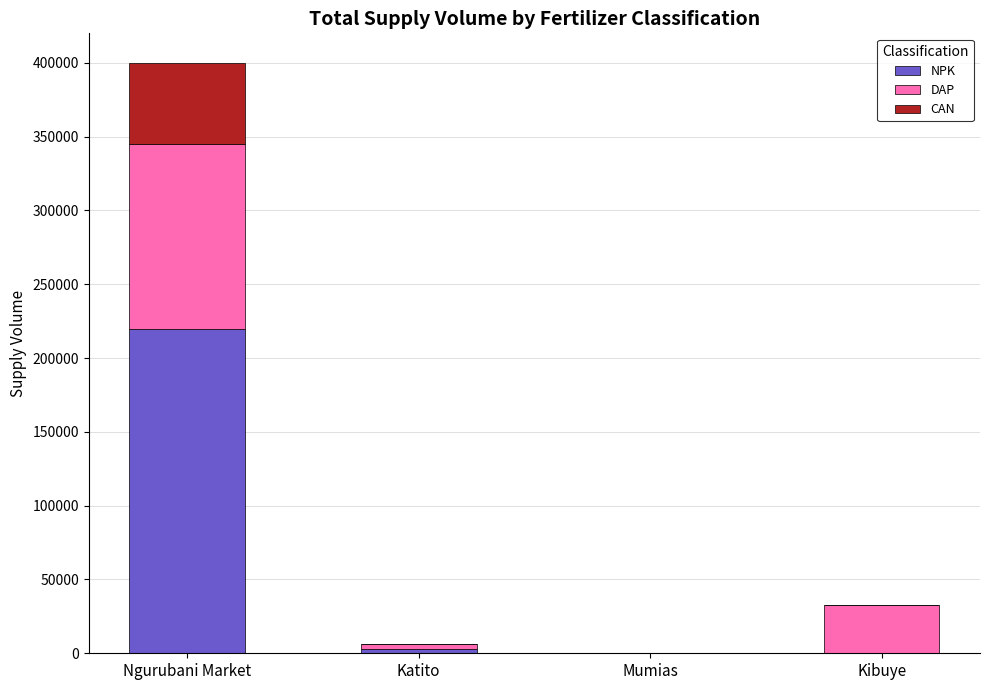

Reading left to right, transcribe the values for NPK.

Ngurubani Market=220000	Katito=2800	Mumias=0	Kibuye=0